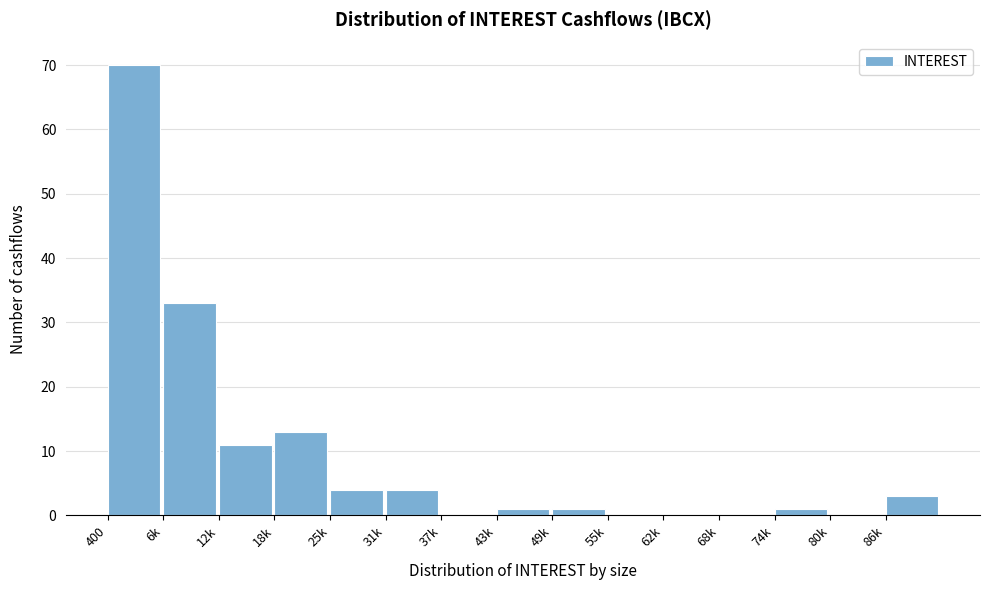

Reading left to right, extract all data points from this chart.

400=70	6k=33	12k=11	18k=13	25k=4	31k=4	37k=0	43k=1	49k=1	55k=0	62k=0	68k=0	74k=1	80k=0	86k=3